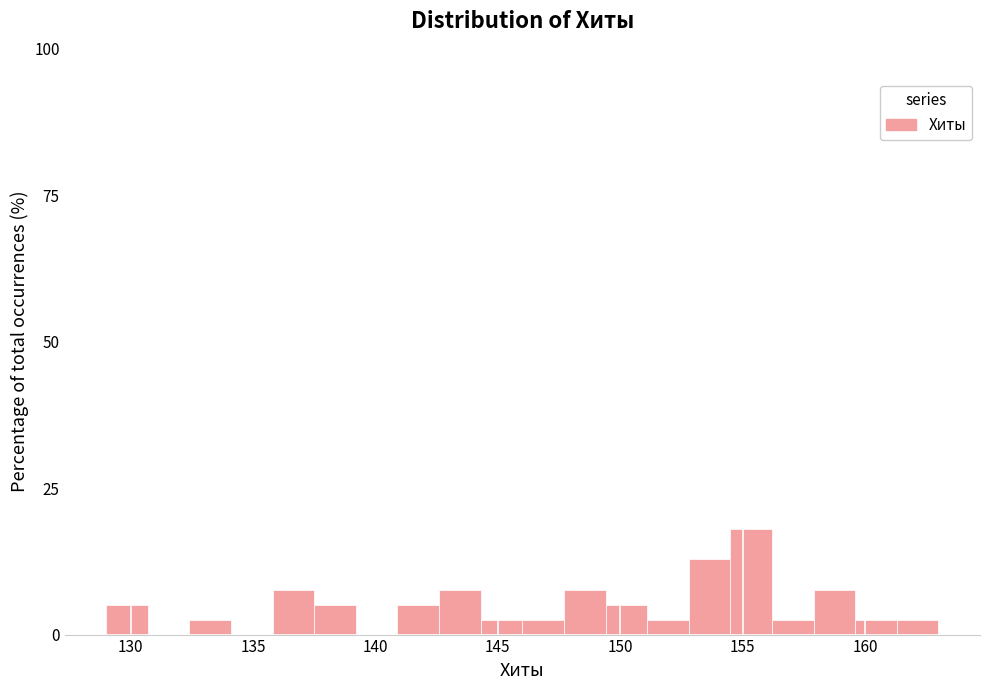

Read against the x-axis, roughly where is the centre of the tallest bar?

155.5